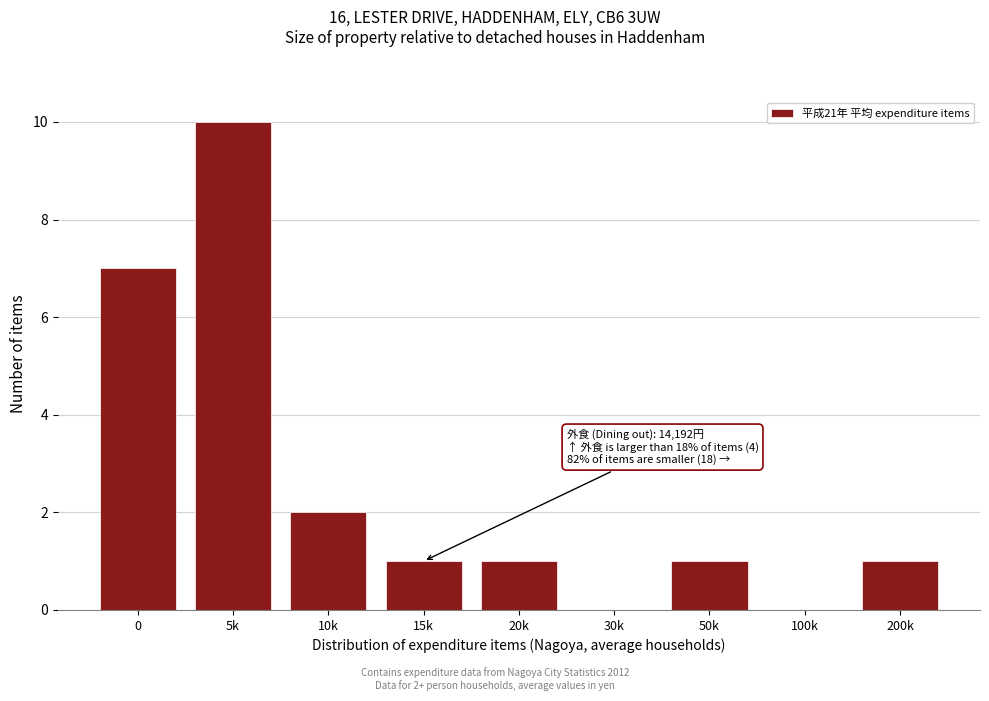

Reading left to right, extract all data points from this chart.

0=7	5k=10	10k=2	15k=1	20k=1	30k=0	50k=1	100k=0	200k=1